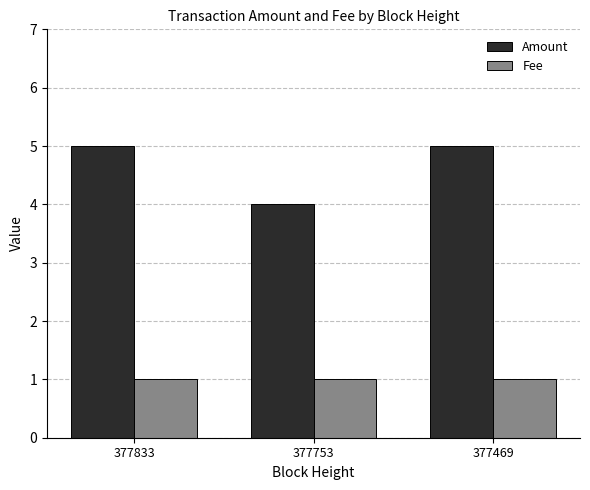

The Amount series shows 5 at 377469. True or false?

True